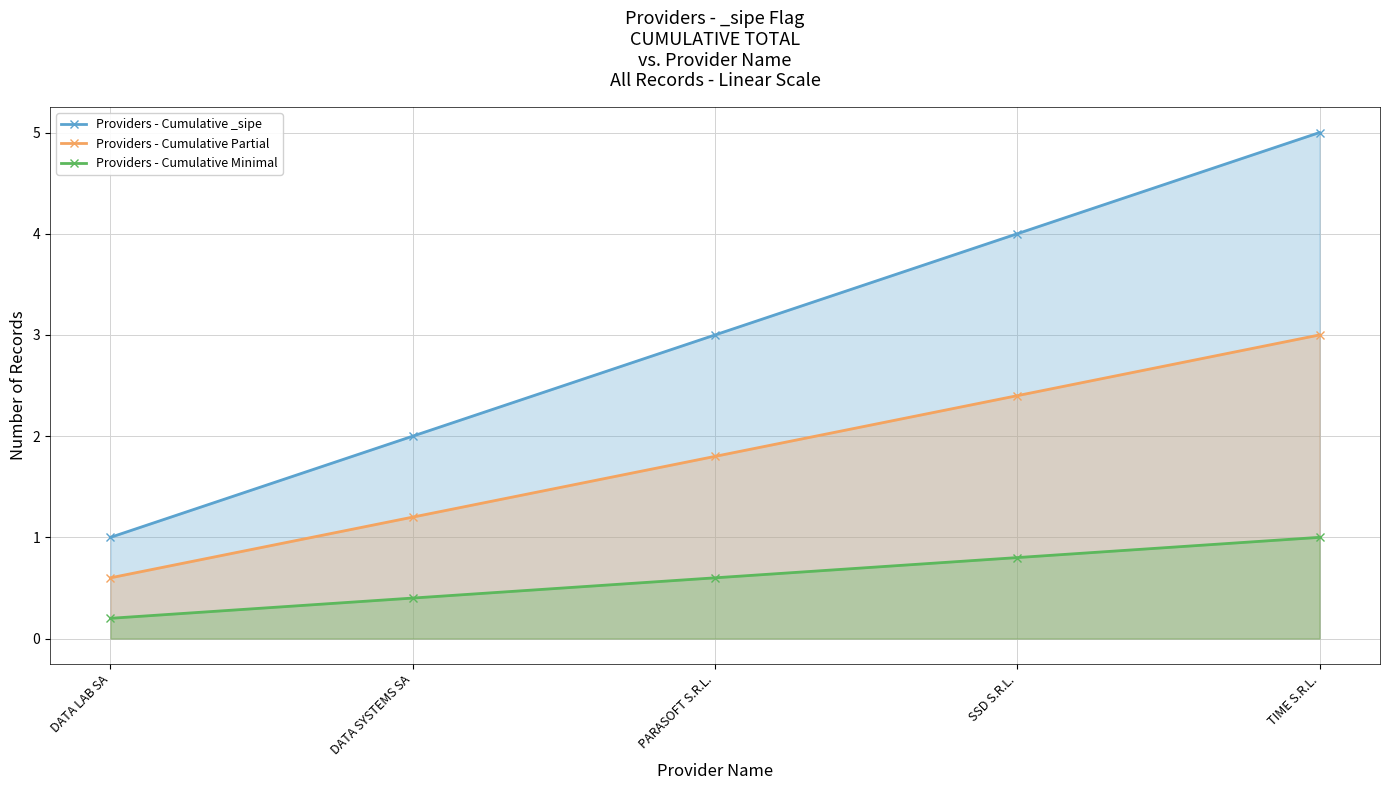

Reading left to right, extract all data points from this chart.

Providers - Cumulative _sipe: DATA LAB SA=1.0	DATA SYSTEMS SA=2.0	PARASOFT S.R.L.=3.0	SSD S.R.L.=4.0	TIME S.R.L.=5.0
Providers - Cumulative Partial: DATA LAB SA=0.6	DATA SYSTEMS SA=1.2	PARASOFT S.R.L.=1.8	SSD S.R.L.=2.4	TIME S.R.L.=3.0
Providers - Cumulative Minimal: DATA LAB SA=0.2	DATA SYSTEMS SA=0.4	PARASOFT S.R.L.=0.6	SSD S.R.L.=0.8	TIME S.R.L.=1.0